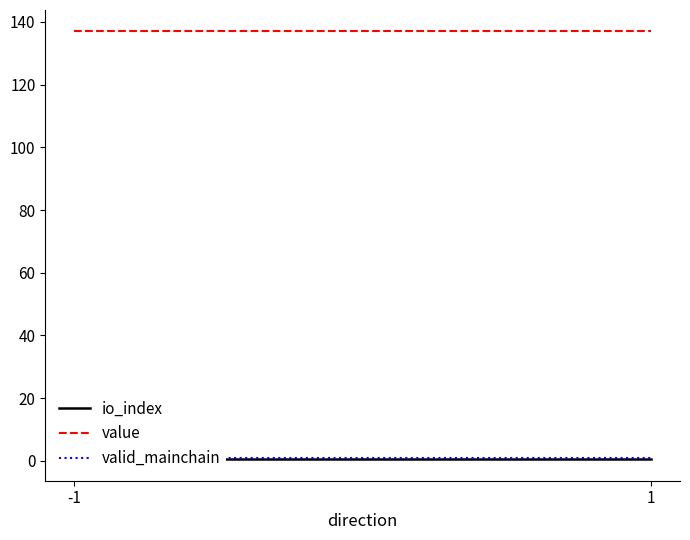

Does the chart have visible grid lines?

No